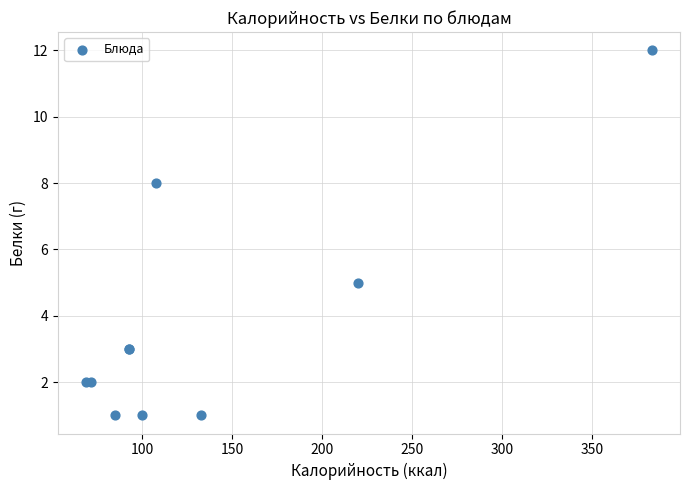

What Y value in the scatter plot is closest to 6?

5